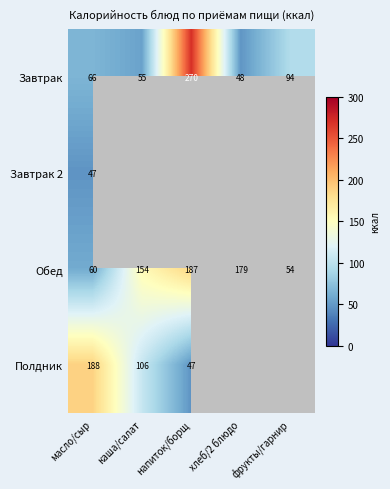

Is it true that Обед equals 27.1 at масло/сыр?

False